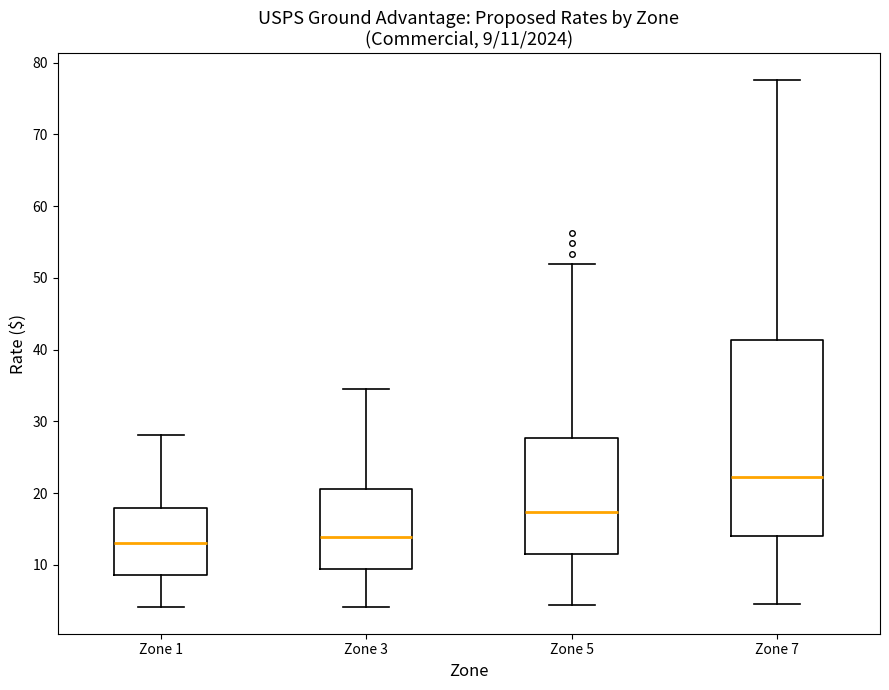

Which box's median line is the highest?

Zone 7